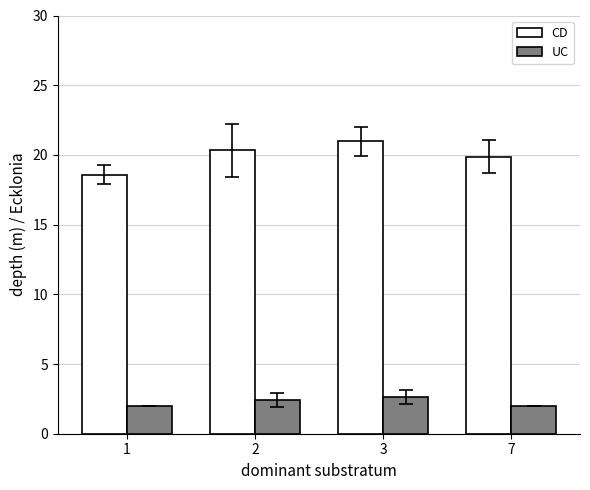

What is the difference between the maximum and minimum values in the UC series?

0.6